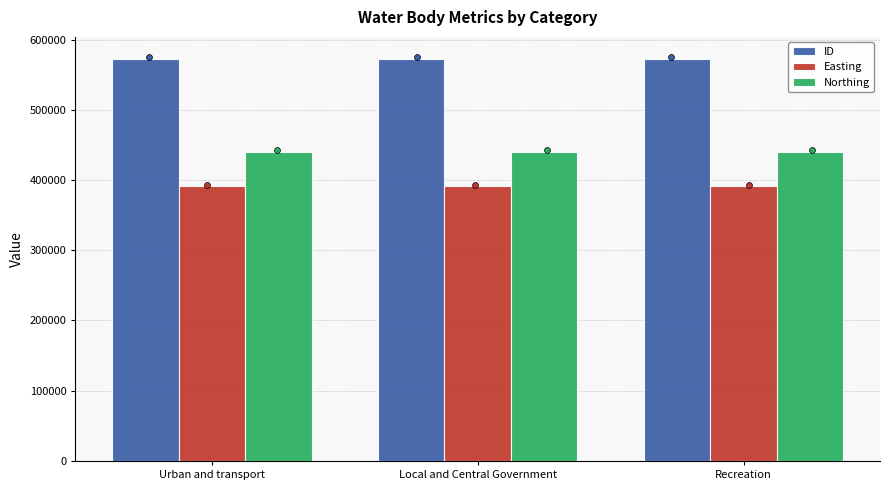

Which series has the largest total across all categories?

ID